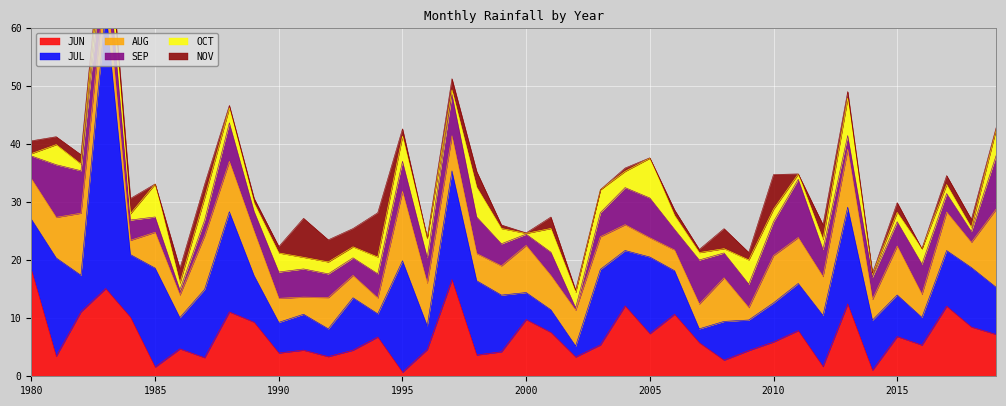

True or false: AUG has a value of 4.3 at 2007.

True